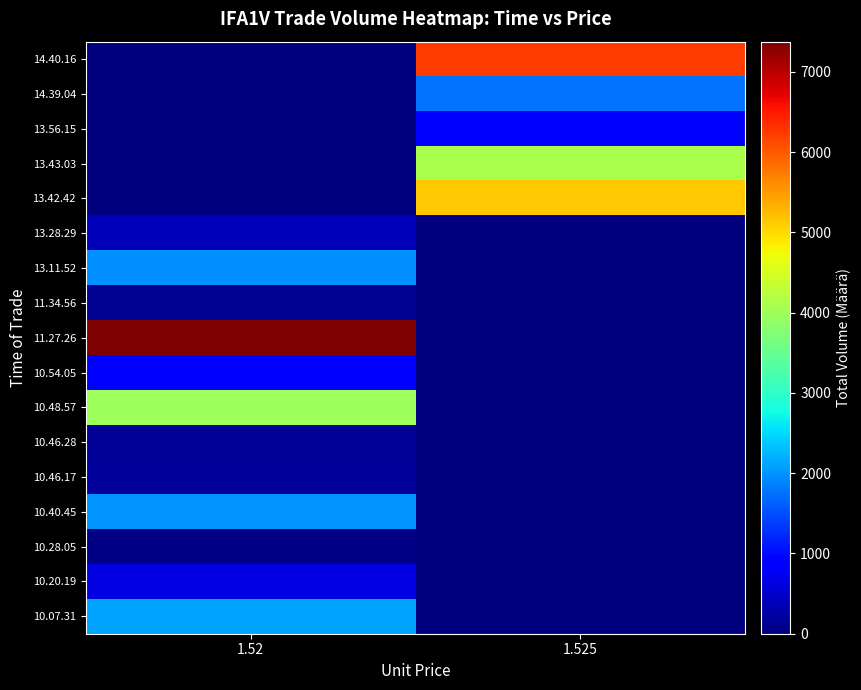

How many series are shown in this chart?

17